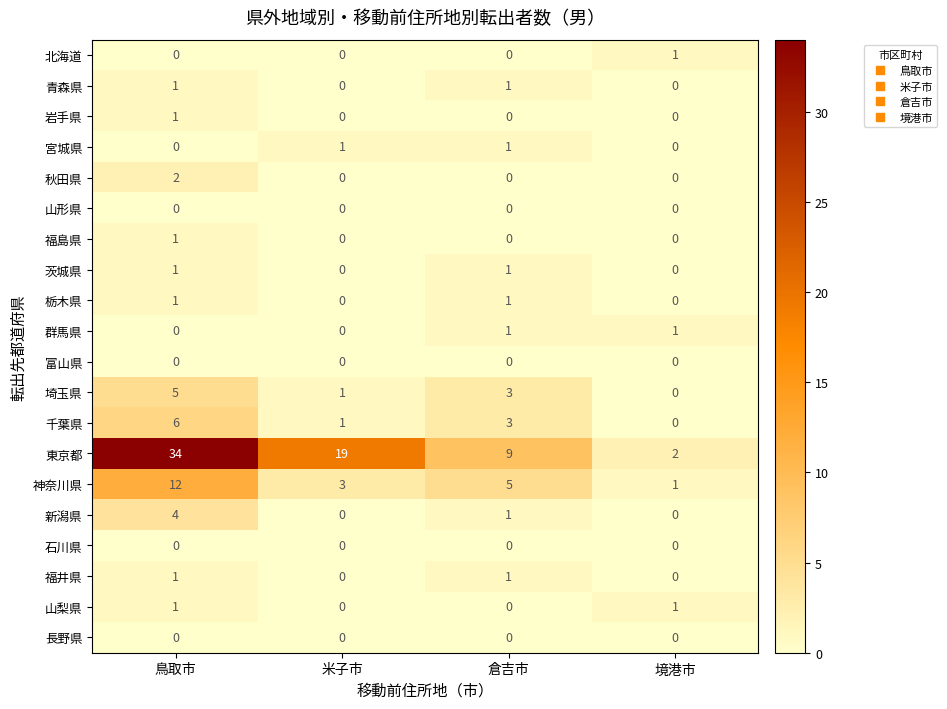

Which series has the largest range (max minus min)?

東京都